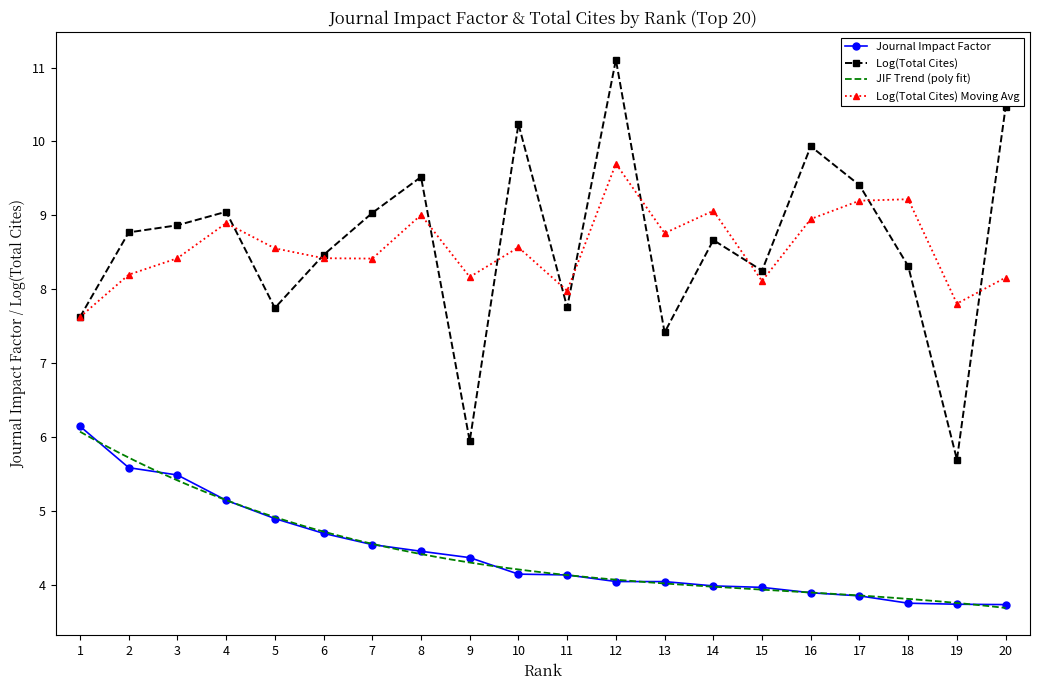

How many values are below 4?

7